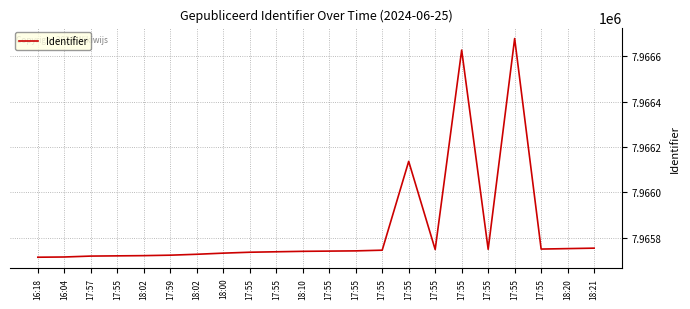

Rank the categories by value from lowest to highest.

16:18, 16:04, 17:57, 17:55, 18:02, 17:59, 18:02, 18:00, 17:55, 17:55, 18:10, 17:55, 17:55, 17:55, 17:55, 17:55, 17:55, 18:20, 18:21, 17:55, 17:55, 17:55